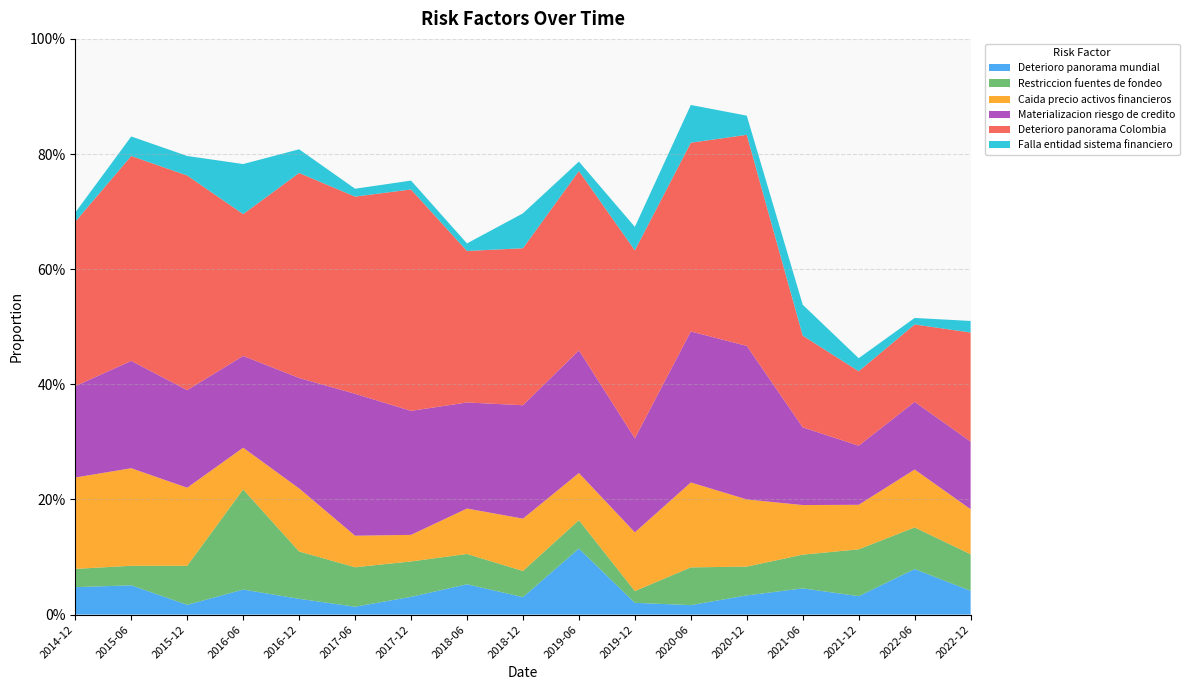

Reading right to left, extract all data points from this chart.

Deterioro panorama mundial: 0.0	0.1	0.0	0.0	0.0	0.0	0.0	0.1	0.0	0.1	0.0	0.0	0.0	0.0	0.0	0.1	0.0
Restriccion fuentes de fondeo: 0.1	0.1	0.1	0.1	0.1	0.1	0.0	0.0	0.0	0.1	0.1	0.1	0.1	0.2	0.1	0.0	0.0
Caida precio activos financieros: 0.1	0.1	0.1	0.1	0.1	0.1	0.1	0.1	0.1	0.1	0.0	0.1	0.1	0.1	0.1	0.2	0.2
Materializacion riesgo de credito: 0.1	0.1	0.1	0.1	0.3	0.3	0.2	0.2	0.2	0.2	0.2	0.2	0.2	0.2	0.2	0.2	0.2
Deterioro panorama Colombia: 0.2	0.1	0.1	0.2	0.4	0.3	0.3	0.3	0.3	0.3	0.4	0.3	0.4	0.2	0.4	0.4	0.3
Falla entidad sistema financiero: 0.0	0.0	0.0	0.1	0.0	0.1	0.0	0.0	0.1	0.0	0.0	0.0	0.0	0.1	0.0	0.0	0.0